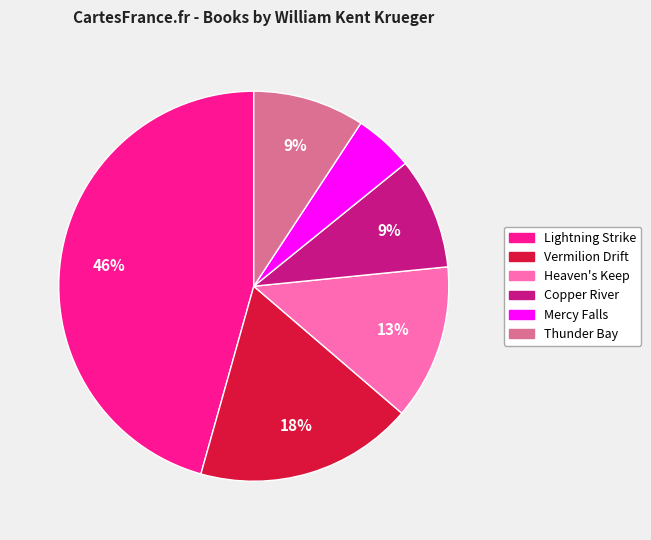

Do Heaven's Keep and Mercy Falls together represent more than half of the pie?

No